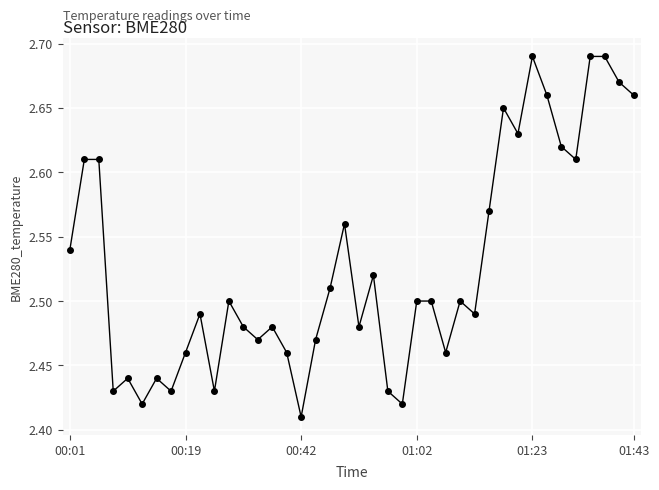

What is the difference between the second highest and second lowest values?

0.3